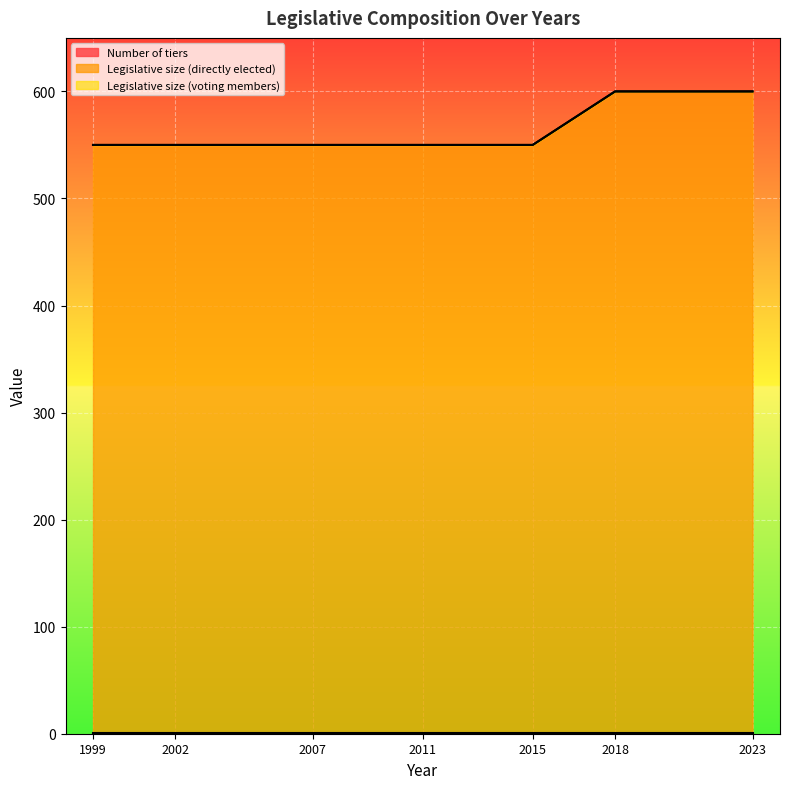

The Legislative size (directly elected) series shows 949 at 2015. True or false?

False